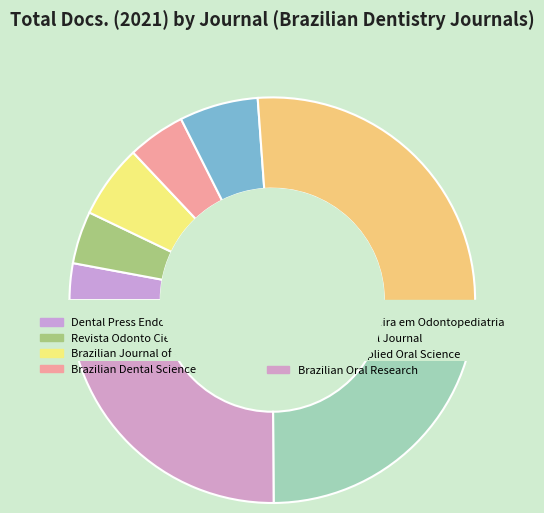

Between Dental Press Endodontics and Brazilian Dental Science, which is larger?

Brazilian Dental Science